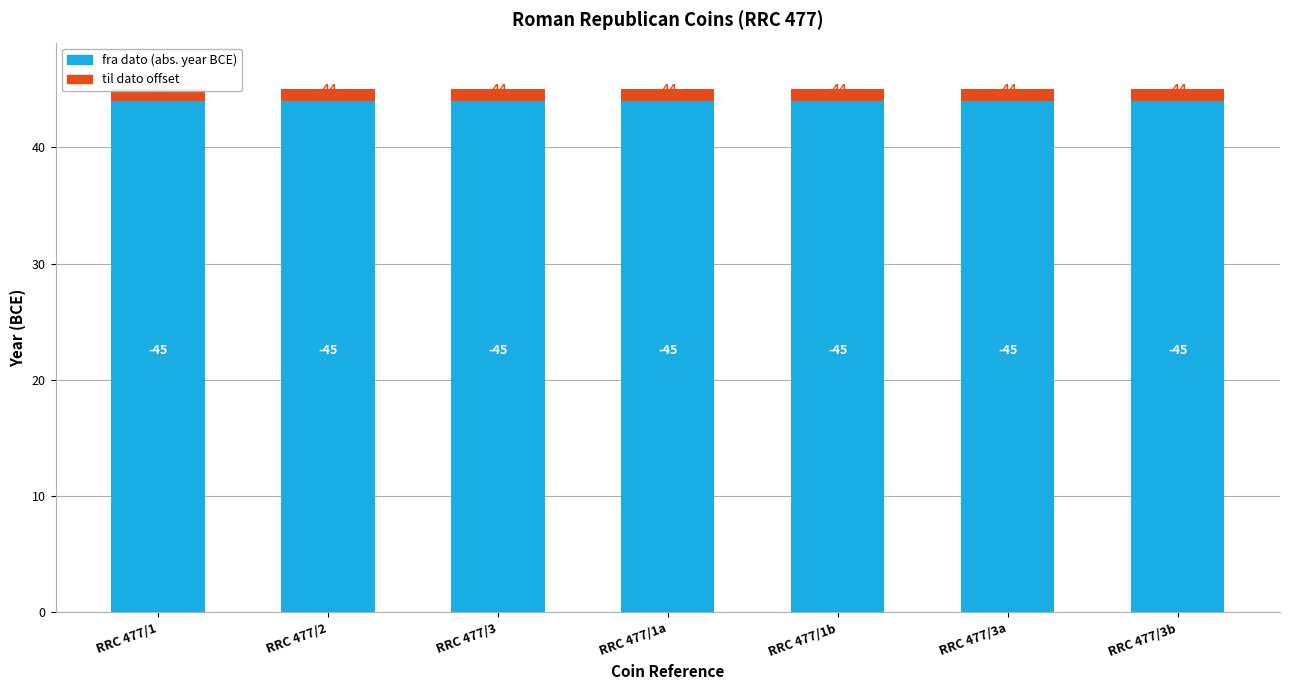

How many categories are shown in the chart?

7